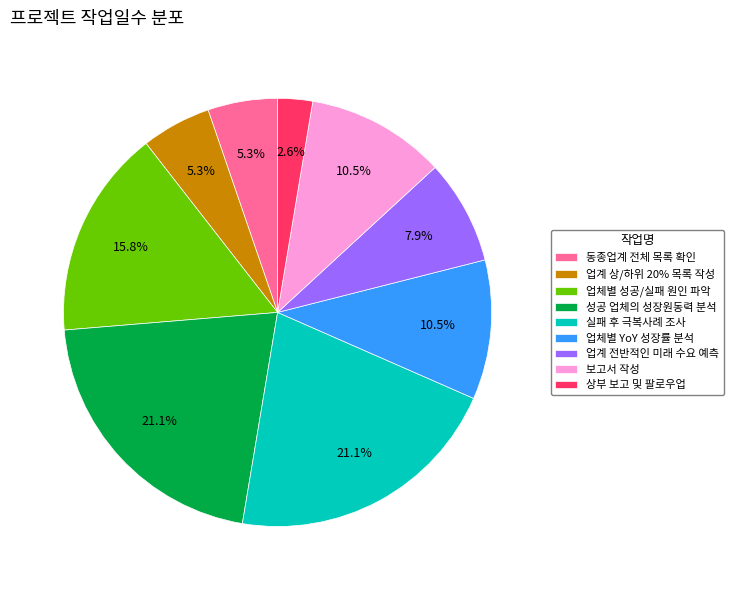

The 보고서 작성 slice represents 21% of the pie. True or false?

False